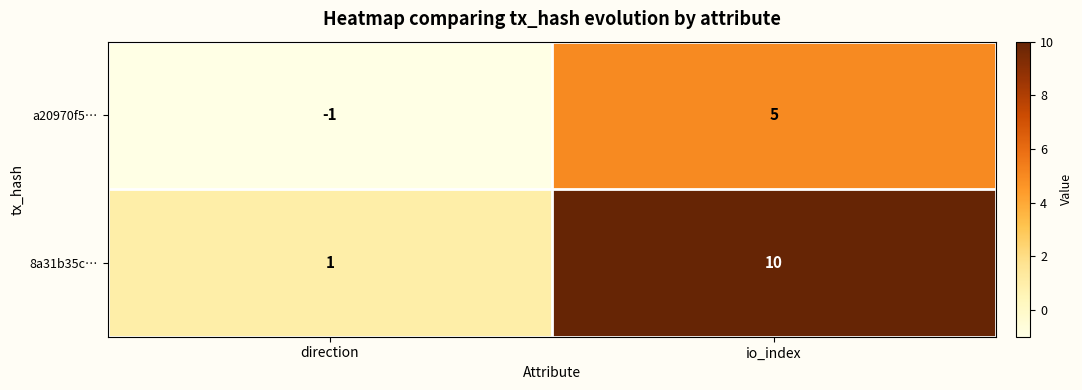

Which series has the widest spread of values?

8a31b35c…